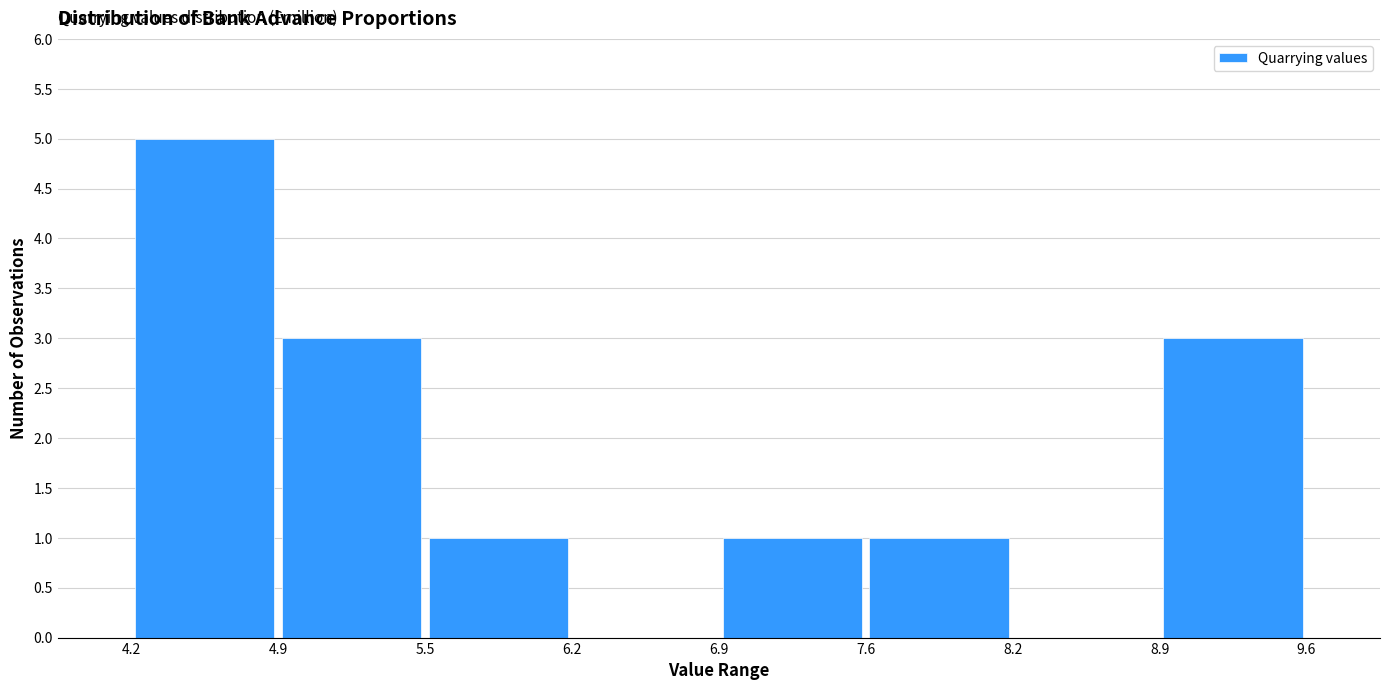

Reading left to right, list every bar in this chart as the range it spans on the x-axis followed by its height. The values are not printed on the chart, so give them approximately, as read against the axis.

4.2 to 4.9: 5
4.9 to 5.5: 3
5.5 to 6.2: 1
6.2 to 6.9: 0
6.9 to 7.6: 1
7.6 to 8.2: 1
8.2 to 8.9: 0
8.9 to 9.6: 3